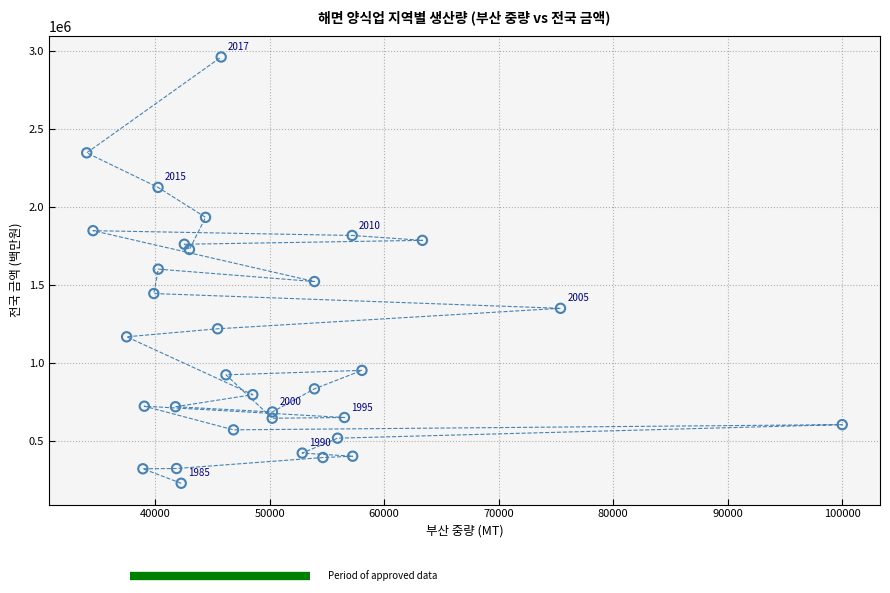

What is the range of Y values (max minus min)?

2733681